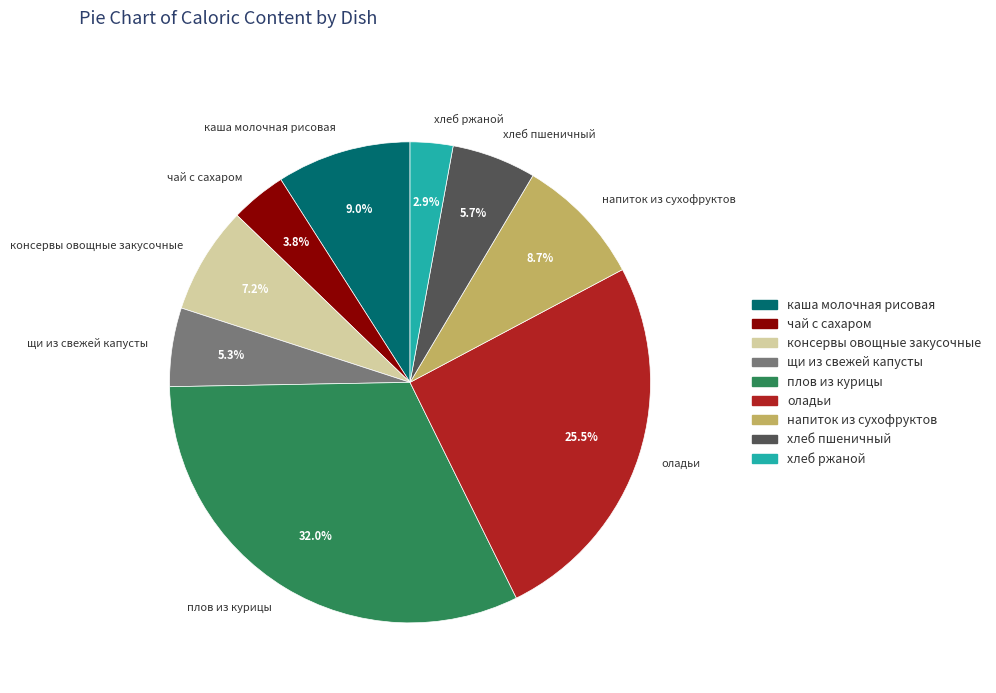

What is the smallest slice in the pie chart?

хлеб ржаной